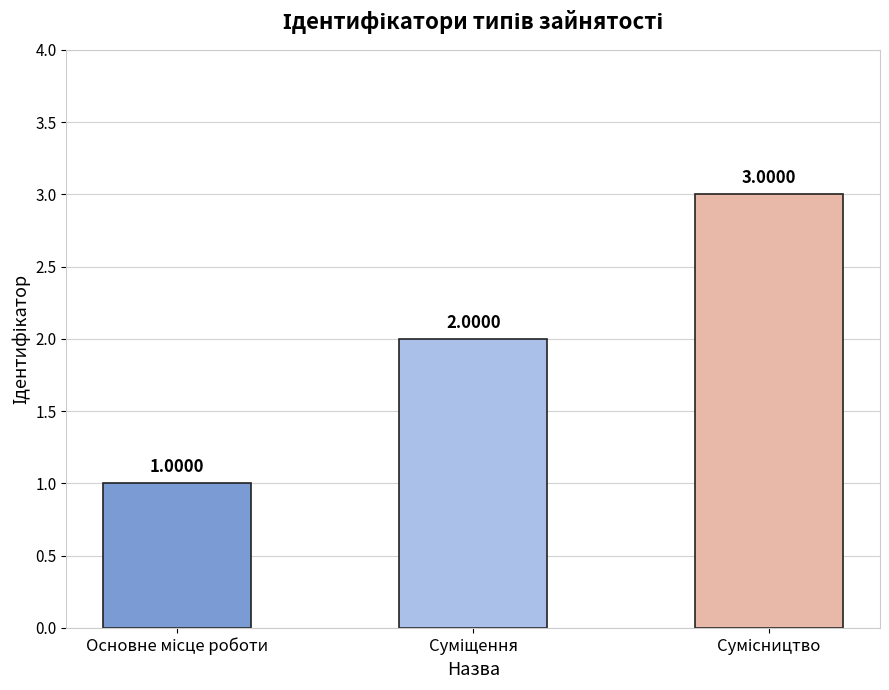

Reading left to right, extract all data points from this chart.

1	2	3